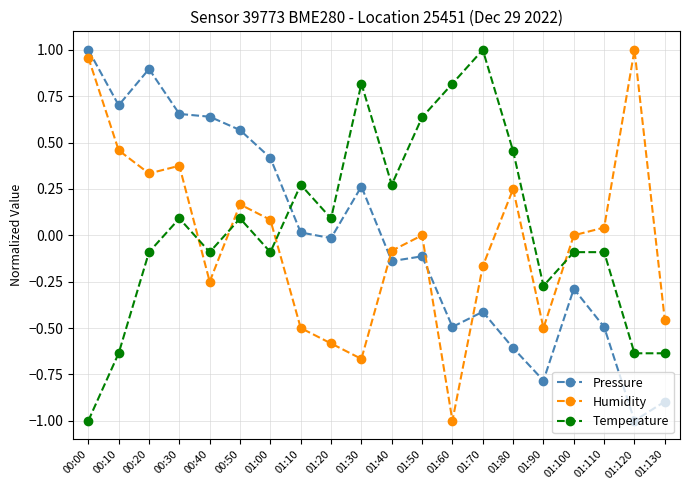

What is the minimum value shown in the chart?

-1.0